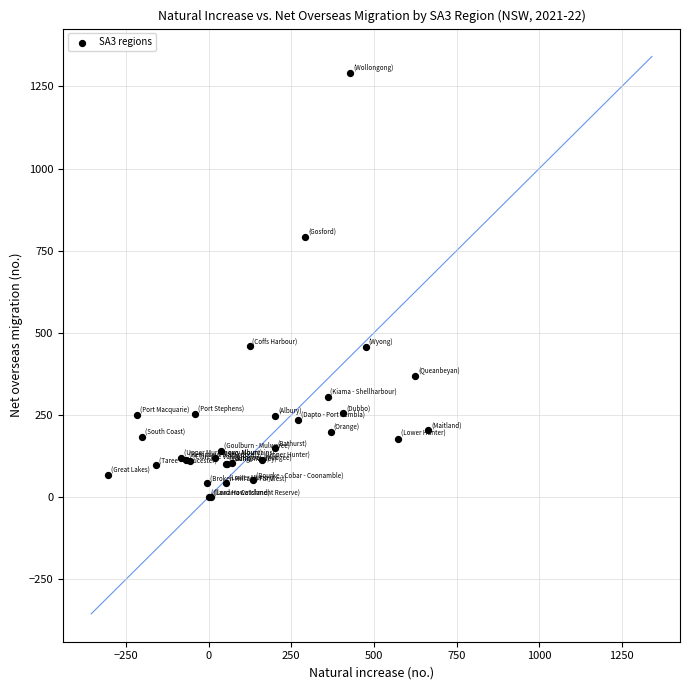

What Y value in the scatter plot is closest to 645?

793